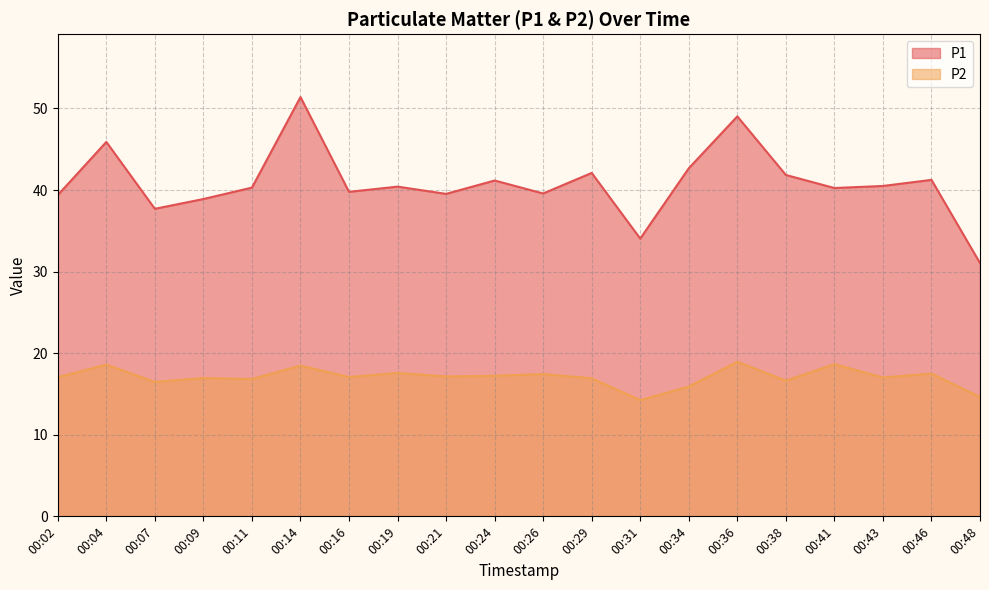

Reading left to right, list all the values displayed in this chart.

P1: 39.4	45.9	37.7	38.9	40.3	51.4	39.8	40.4	39.5	41.2	39.6	42.1	34.0	42.7	49.0	41.9	40.2	40.5	41.2	31.1
P2: 17.1	18.6	16.5	16.9	16.8	18.5	17.1	17.6	17.1	17.2	17.4	16.9	14.2	15.9	18.9	16.6	18.6	17.0	17.5	14.6